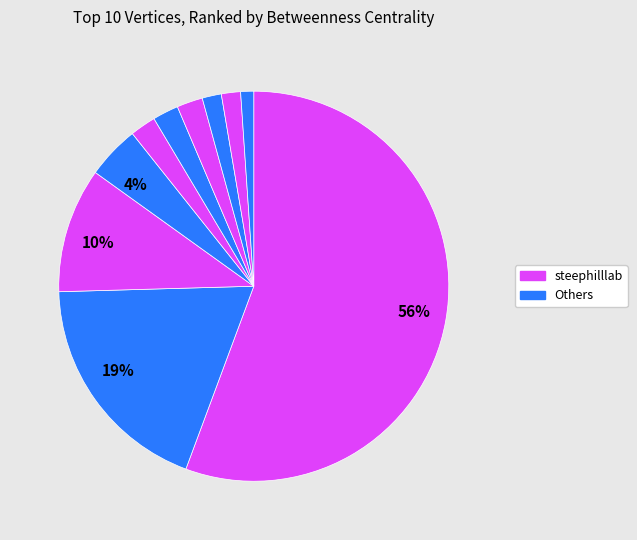

What is the majority slice?

steephilllab